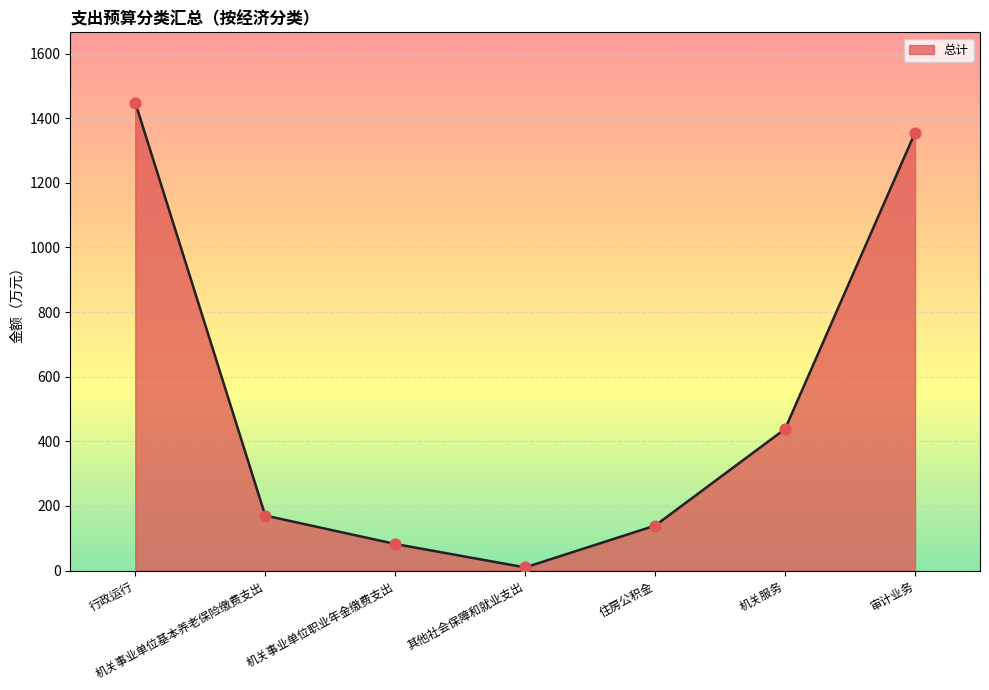

Approximately how many times larger is the value at 其他社会保障和就业支出 compared to 机关事业单位职业年金缴费支出?

0.1